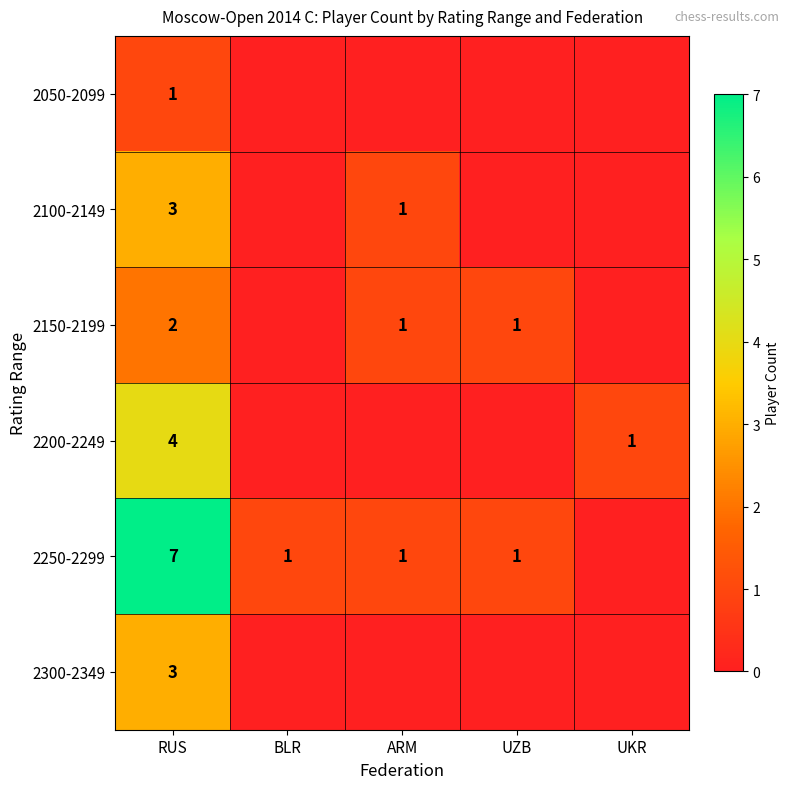

What is the maximum value shown in the chart?

7